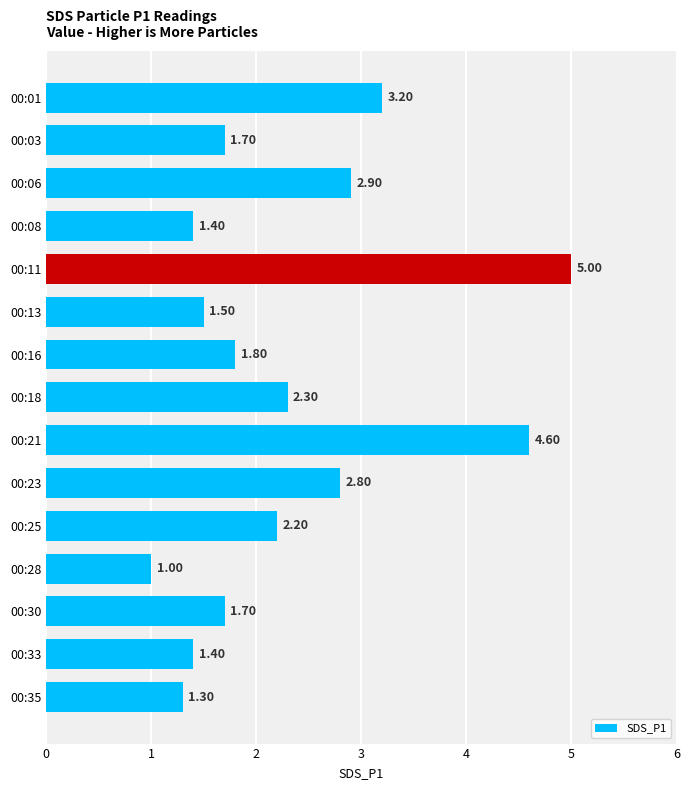

What is the change in value from 00:18 to 00:23?

+0.5